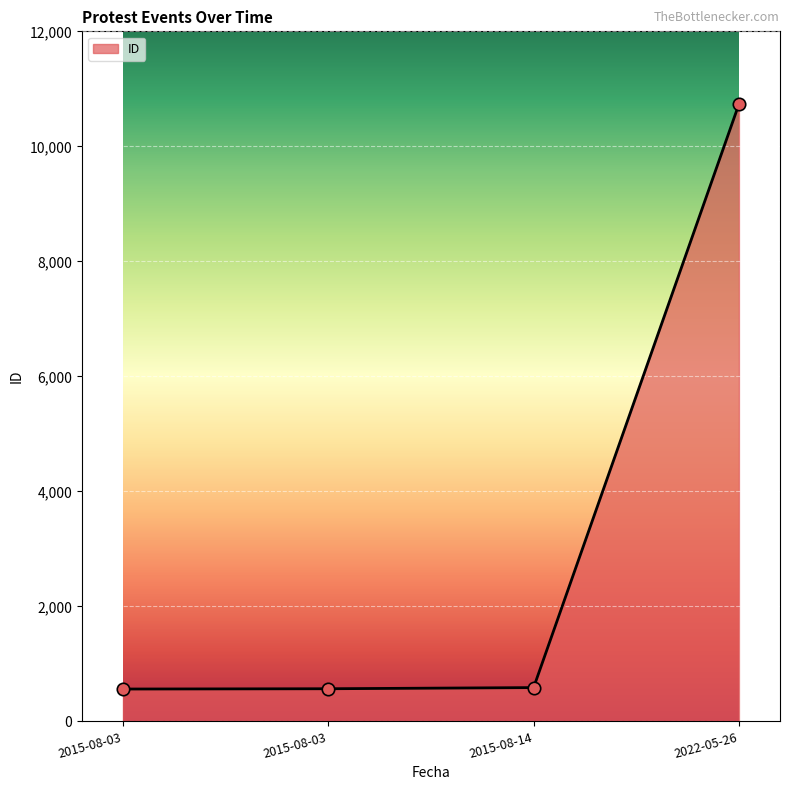

What is the ratio of the value at 2015-08-03 to the value at 2015-08-14?

1.0